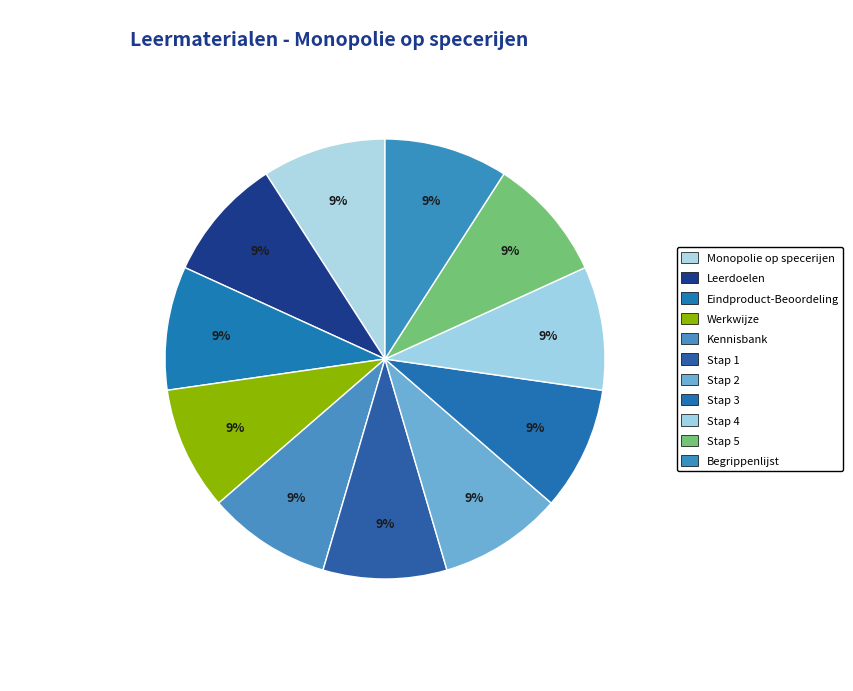

Count the number of slices in the pie.

11